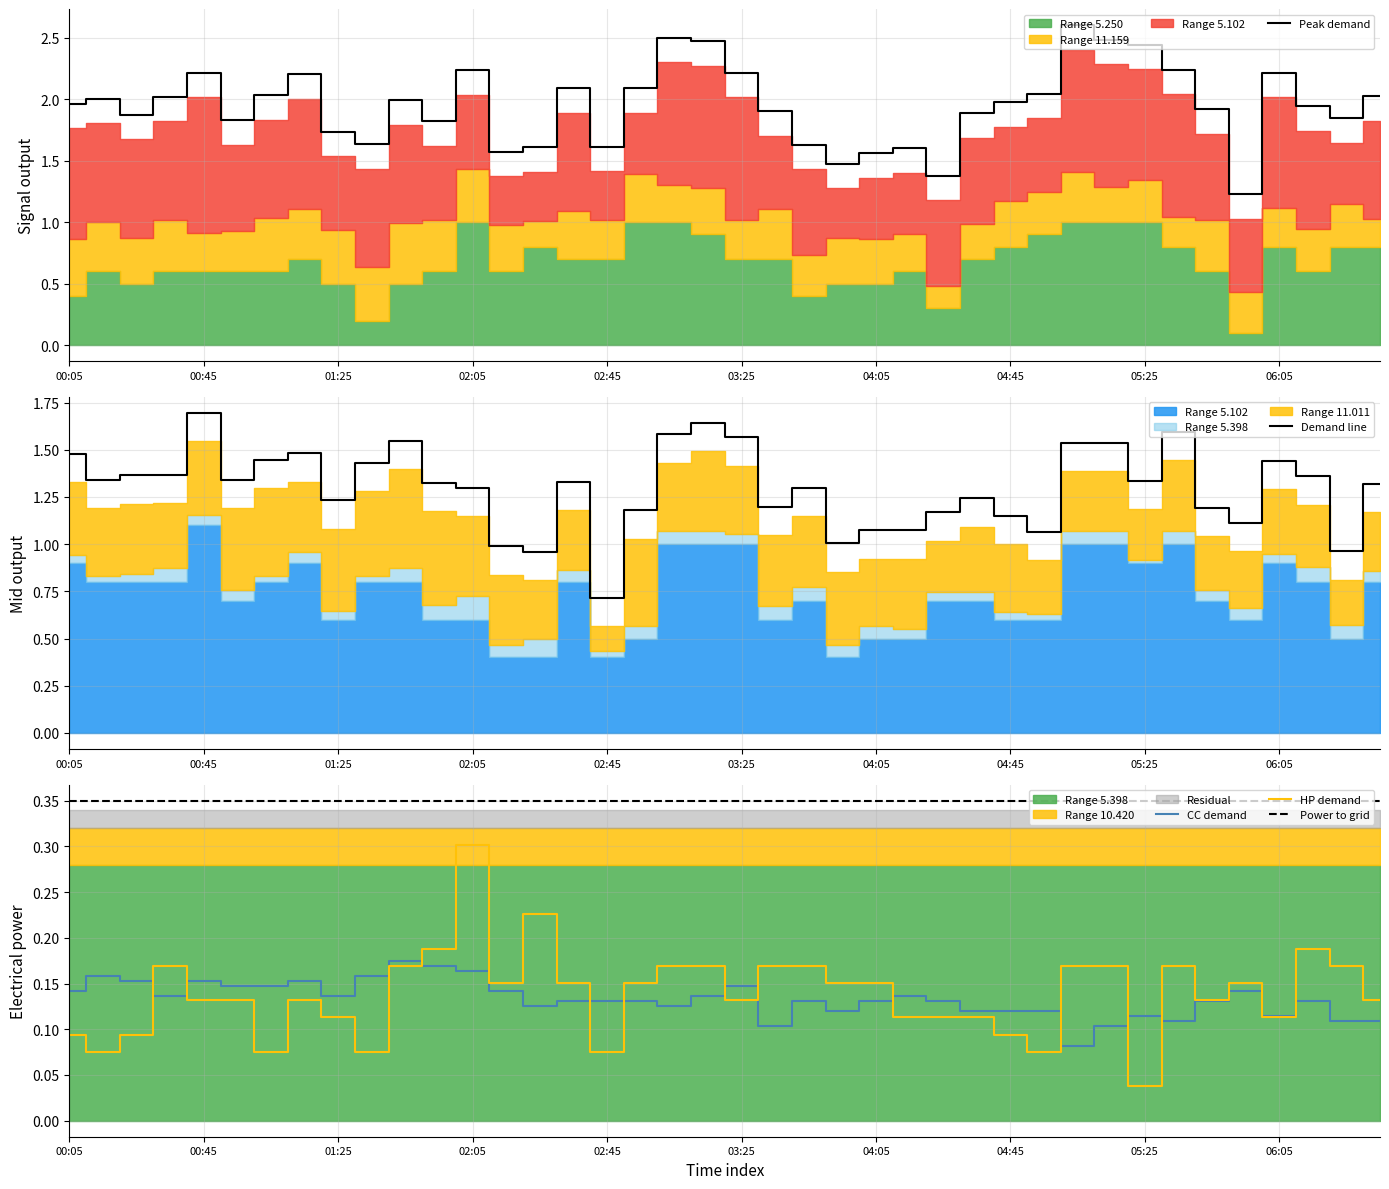

Count the CC demand values in the range 0 to 1.

40